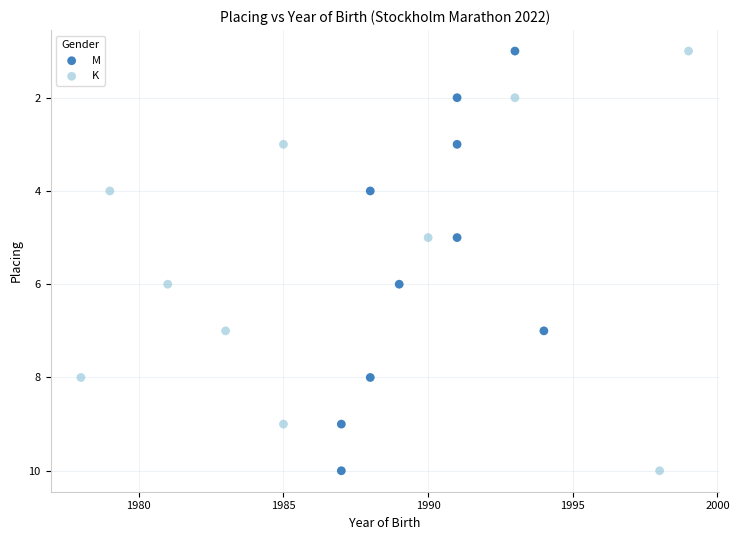

What are all the series names shown in the legend?

M, K